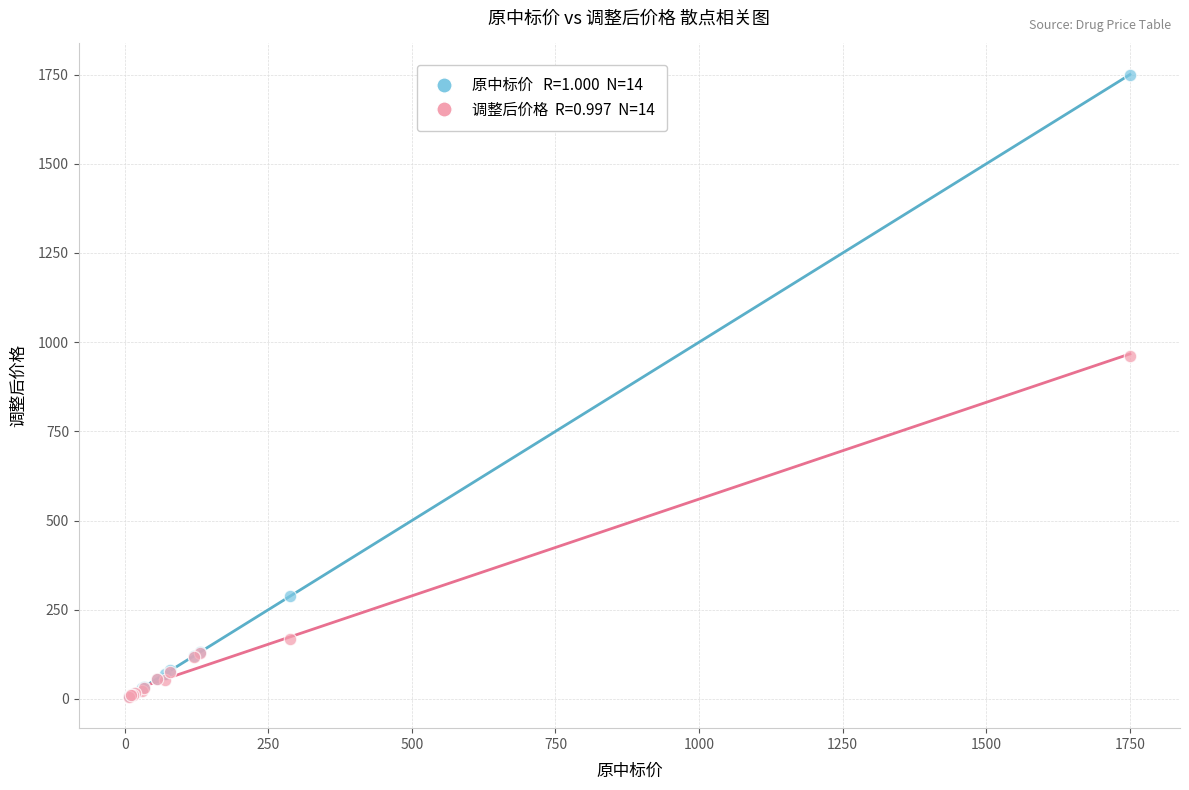

Across all series, what Y value is closest to 877?

962.5